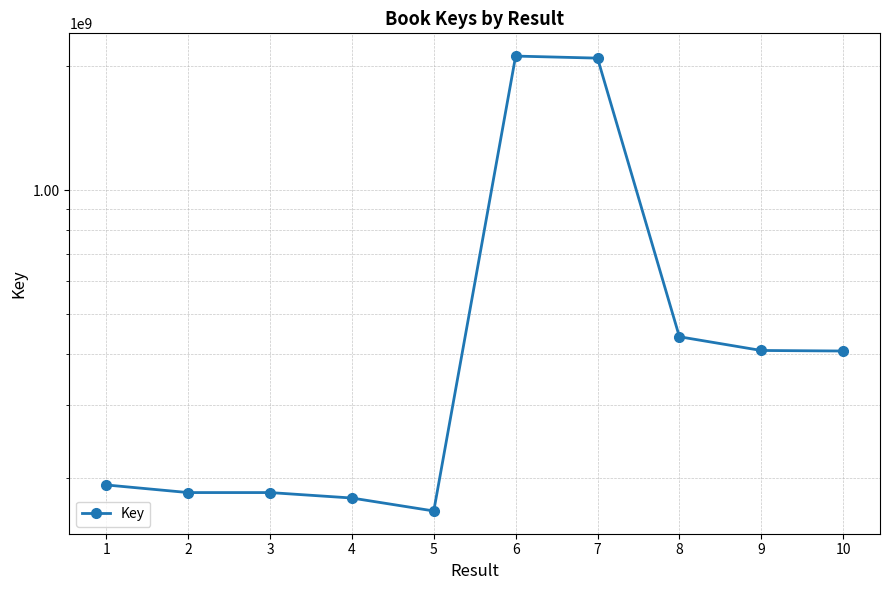

At which label does the data first exceed 406638361?

6